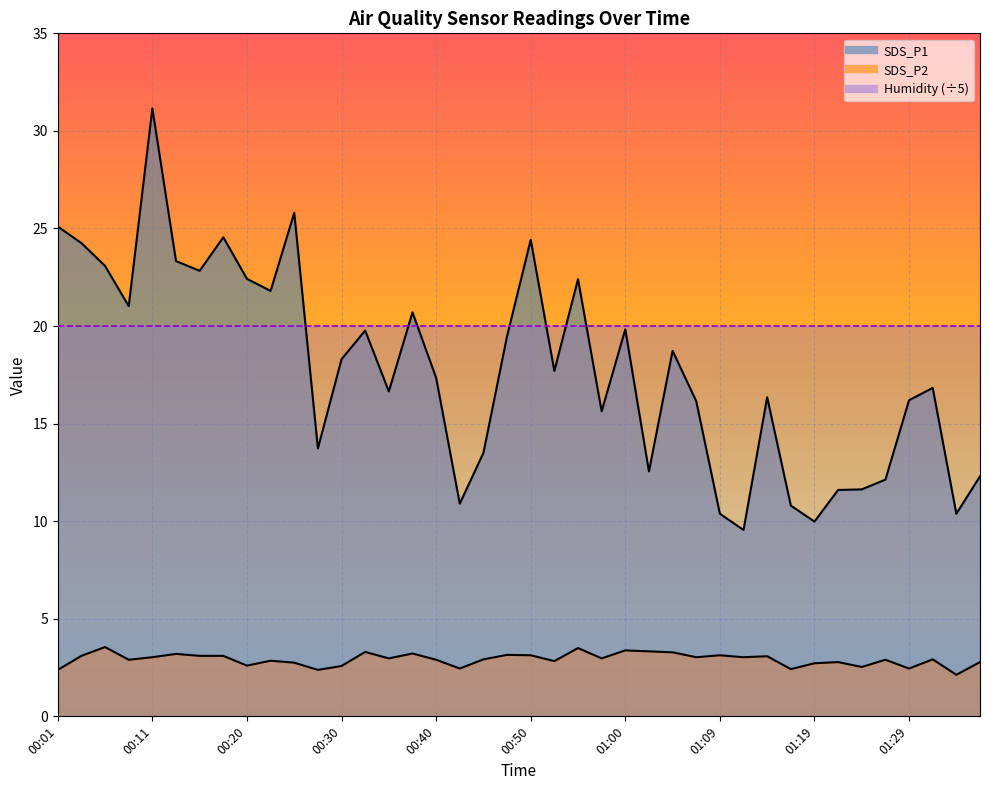

Reading right to left, what are all the values shown in this chart?

SDS_P1: 01:36=12.3	01:34=10.4	01:31=16.8	01:29=16.2	01:26=12.1	01:24=11.6	01:21=11.6	01:19=10.0	01:17=10.8	01:14=16.4	01:12=9.6	01:09=10.4	01:07=16.1	01:04=18.7	01:02=12.6	01:00=19.8	00:57=15.6	00:55=22.4	00:52=17.7	00:50=24.4	00:47=19.5	00:45=13.5	00:42=10.9	00:40=17.4	00:37=20.7	00:35=16.6	00:33=19.8	00:30=18.3	00:28=13.7	00:25=25.8	00:23=21.8	00:20=22.4	00:18=24.6	00:15=22.8	00:13=23.3	00:11=31.1	00:08=21.0	00:06=23.1	00:03=24.2	00:01=25.1
SDS_P2: 01:36=2.8	01:34=2.1	01:31=2.9	01:29=2.5	01:26=2.9	01:24=2.5	01:21=2.8	01:19=2.7	01:17=2.4	01:14=3.1	01:12=3.0	01:09=3.1	01:07=3.0	01:04=3.3	01:02=3.3	01:00=3.4	00:57=3.0	00:55=3.5	00:52=2.8	00:50=3.1	00:47=3.1	00:45=2.9	00:42=2.5	00:40=2.9	00:37=3.2	00:35=3.0	00:33=3.3	00:30=2.6	00:28=2.4	00:25=2.8	00:23=2.9	00:20=2.6	00:18=3.1	00:15=3.1	00:13=3.2	00:11=3.0	00:08=2.9	00:06=3.5	00:03=3.1	00:01=2.4